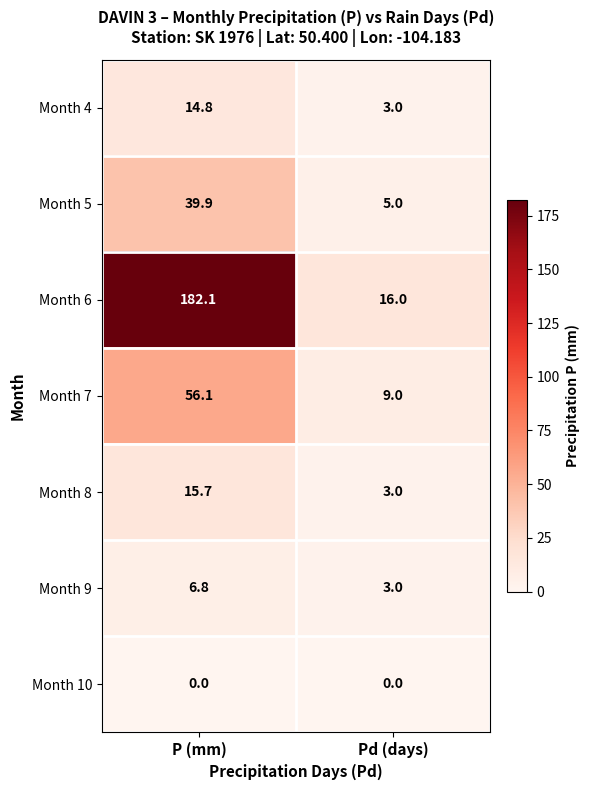

At which category is the sum across all series the highest?

P (mm)